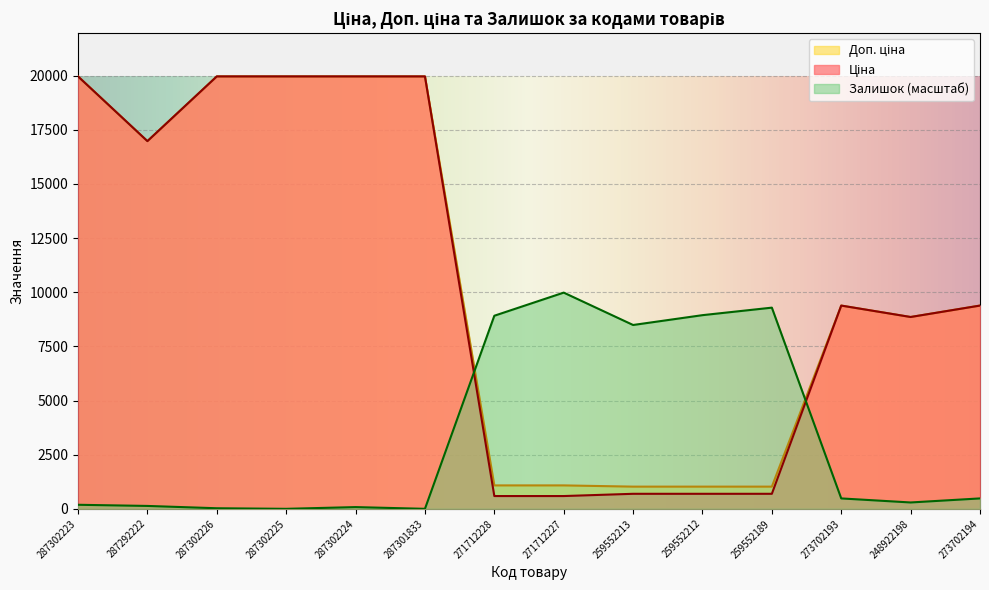

Between 287302226 and 287302224, which is larger?

287302226